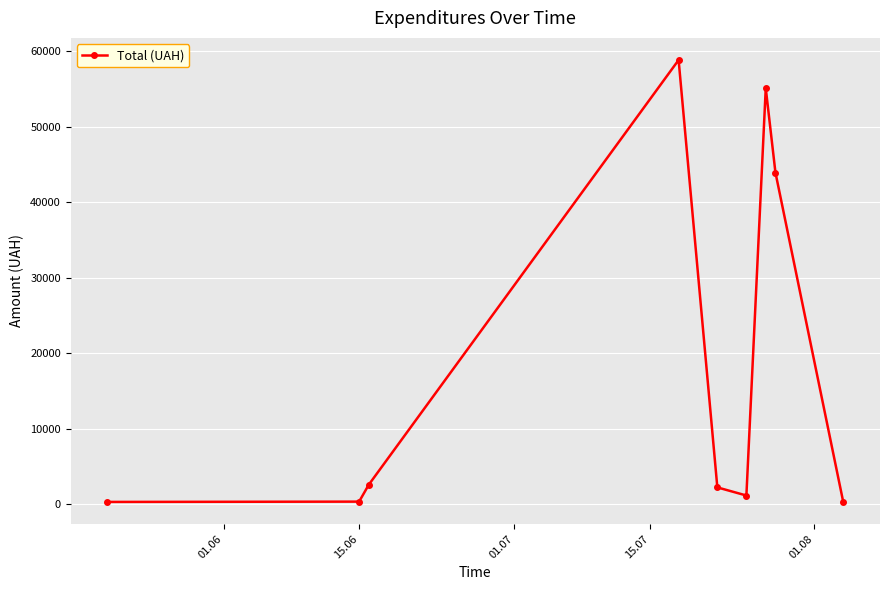

True or false: there are more than 2 points higher than both neighbors.

False